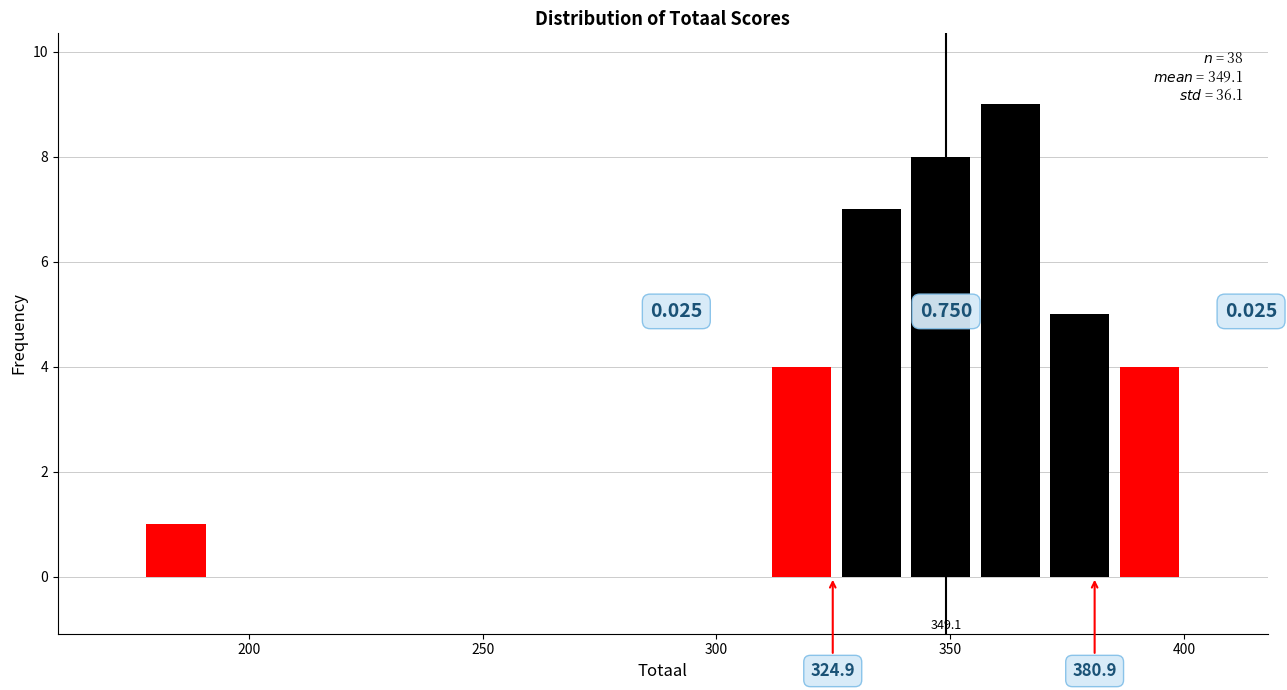

Read against the x-axis, roughly where is the centre of the tallest bar?

365